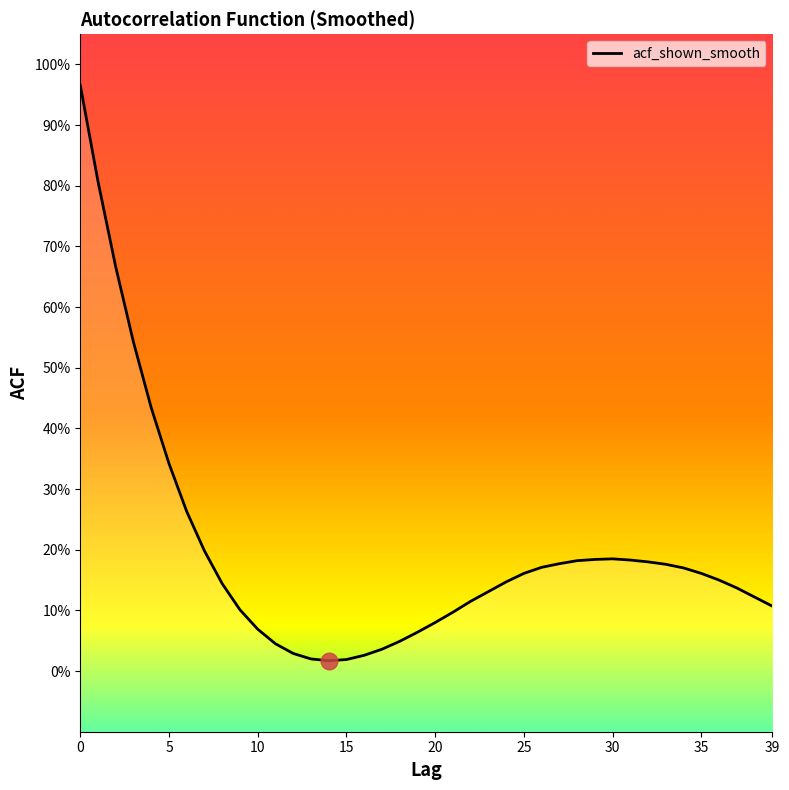

Reading right to left, transcribe all the data shown in this chart.

0.1	0.1	0.1	0.1	0.2	0.2	0.2	0.2	0.2	0.2	0.2	0.2	0.2	0.2	0.2	0.1	0.1	0.1	0.1	0.1	0.1	0.0	0.0	0.0	0.0	0.0	0.0	0.0	0.0	0.1	0.1	0.1	0.2	0.3	0.3	0.4	0.5	0.7	0.8	1.0